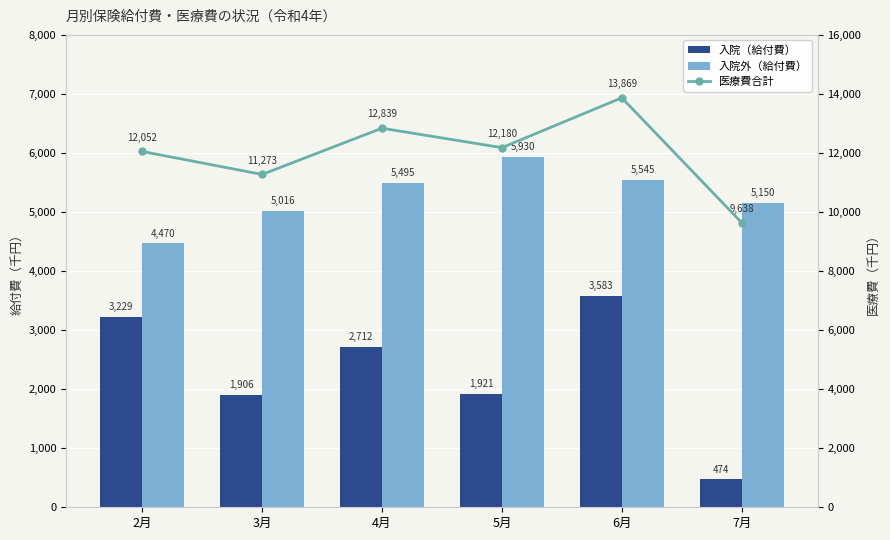

Rank the series by their average value, from lowest to highest.

入院（給付費）, 入院外（給付費）, 医療費合計